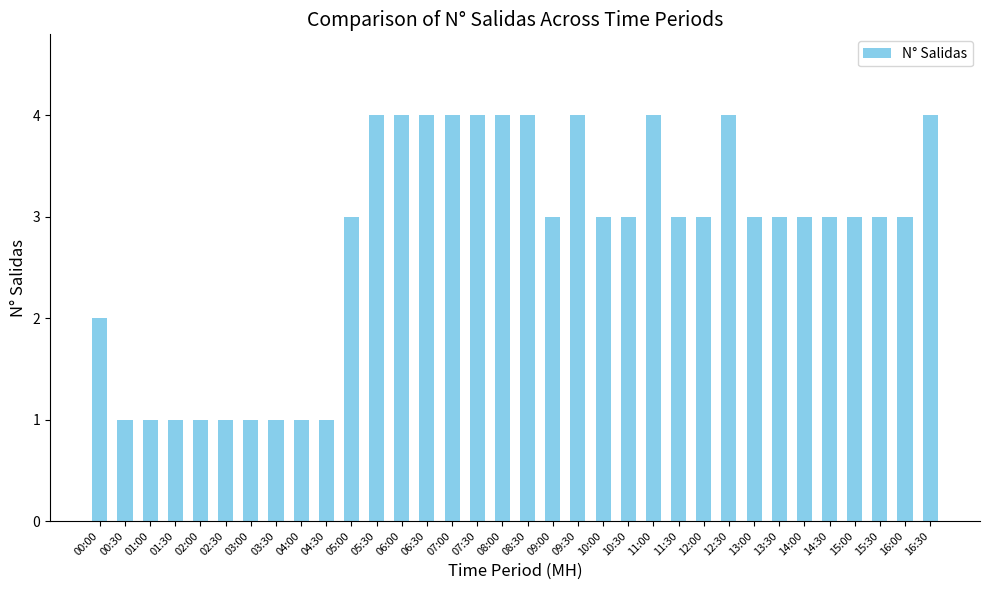

The value at 15:00 is 4. True or false?

False